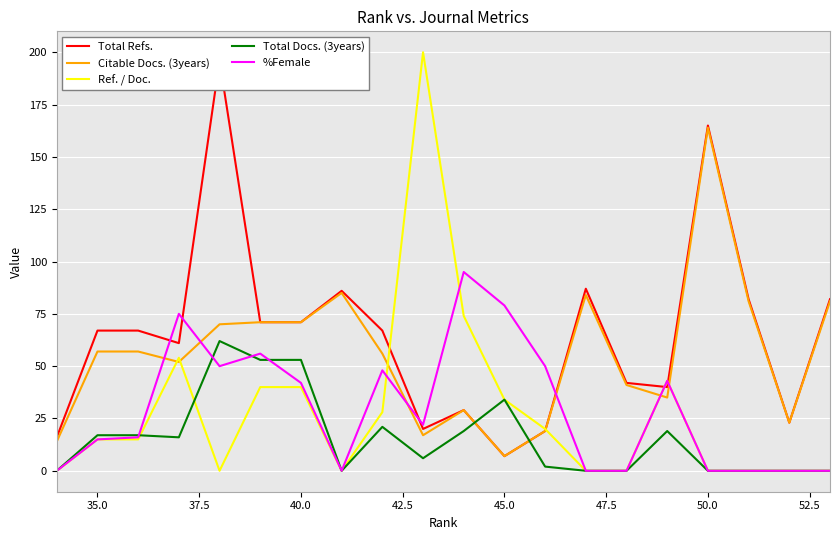

True or false: Citable Docs. (3years) and %Female intersect in this chart.

True